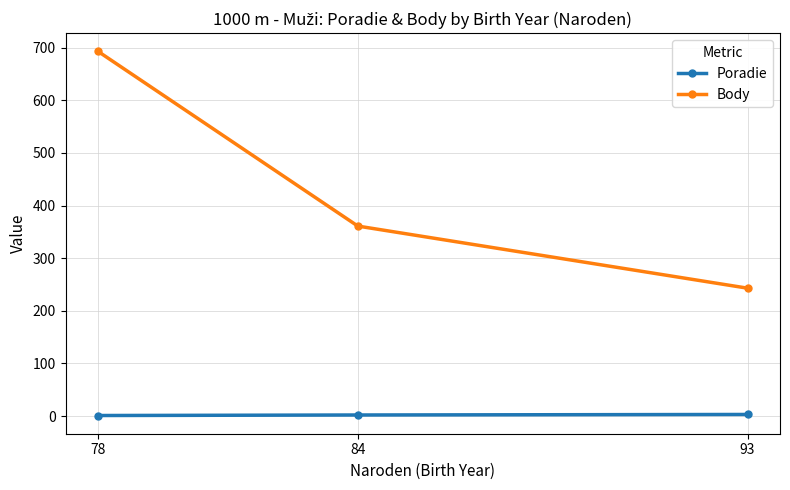

The value of Body at 84 is 361. True or false?

True